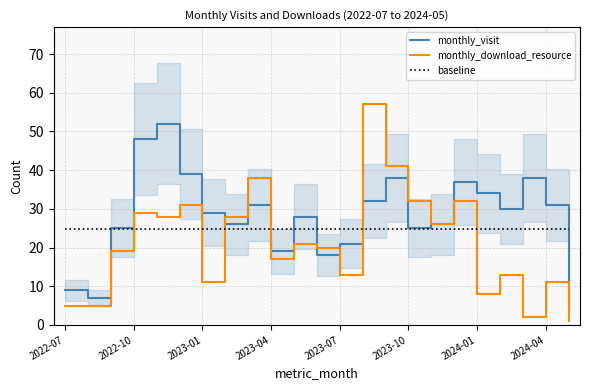

What is the minimum value for baseline?

24.7